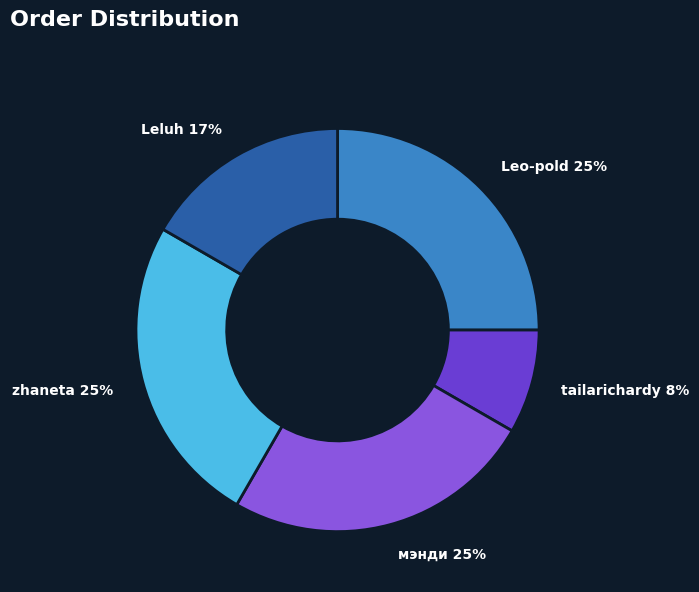

What percentage is the zhaneta slice, to the nearest percent?

25%